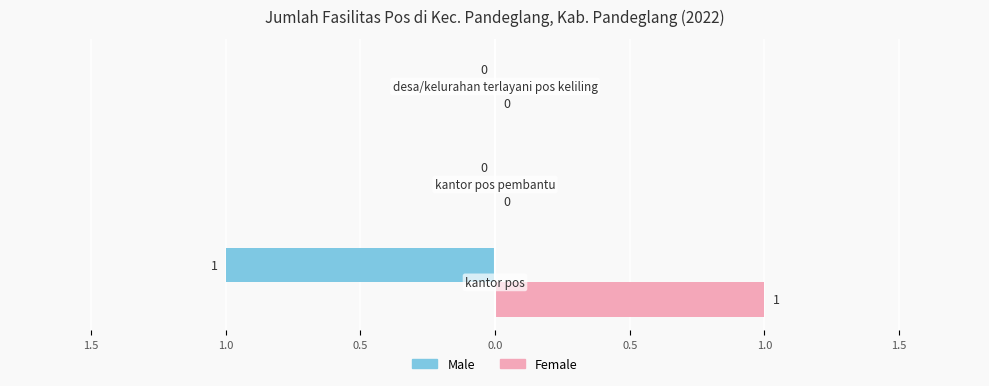

What is the lowest value of the Male series?

-1